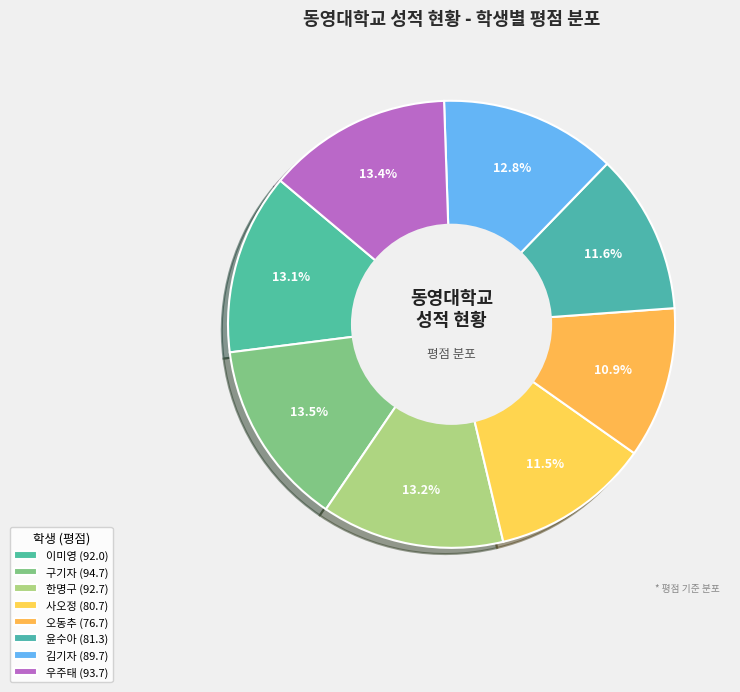

Is it true that 윤수아 is 12% of the pie?

True